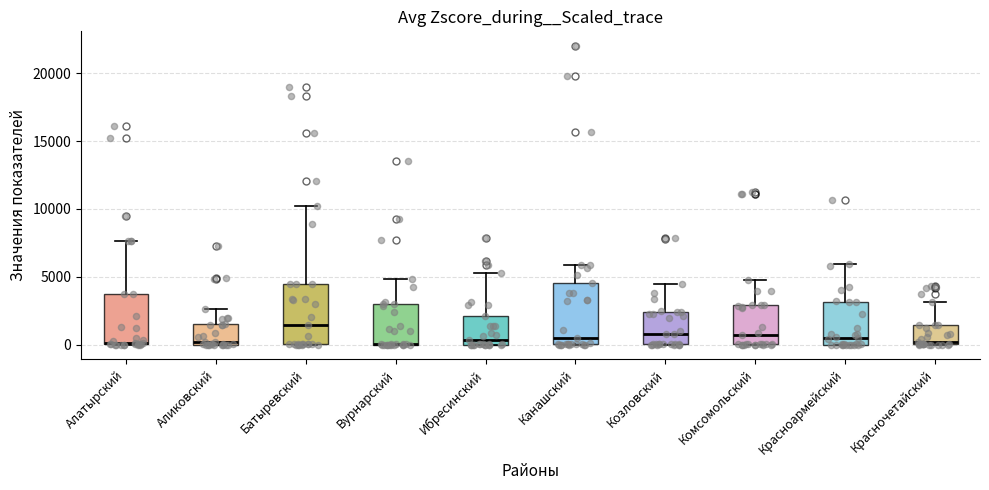

Where is the upper edge of the box for Красночетайский on the y-axis? The values are not printed on the chart, so give them approximately, as read against the axis.

1500